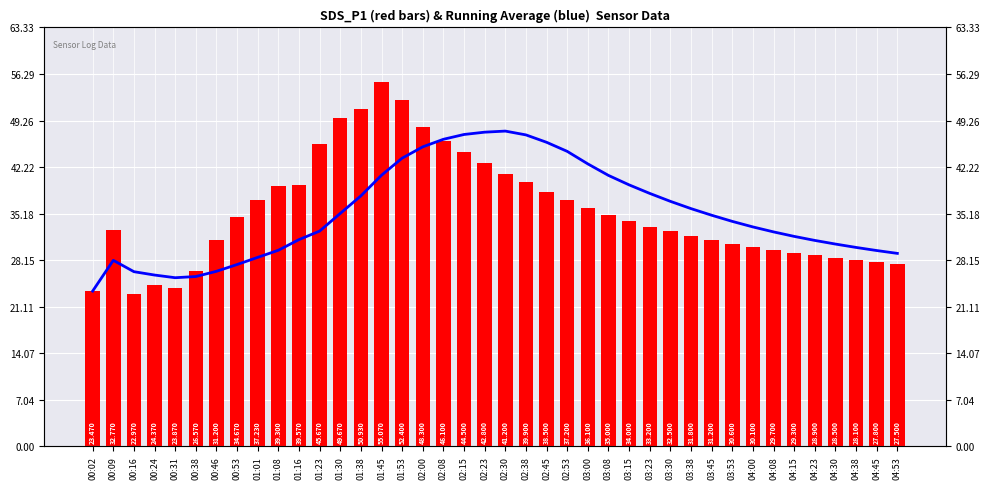

What is the approximate value of SDS_P1 at 01:38?

50.9